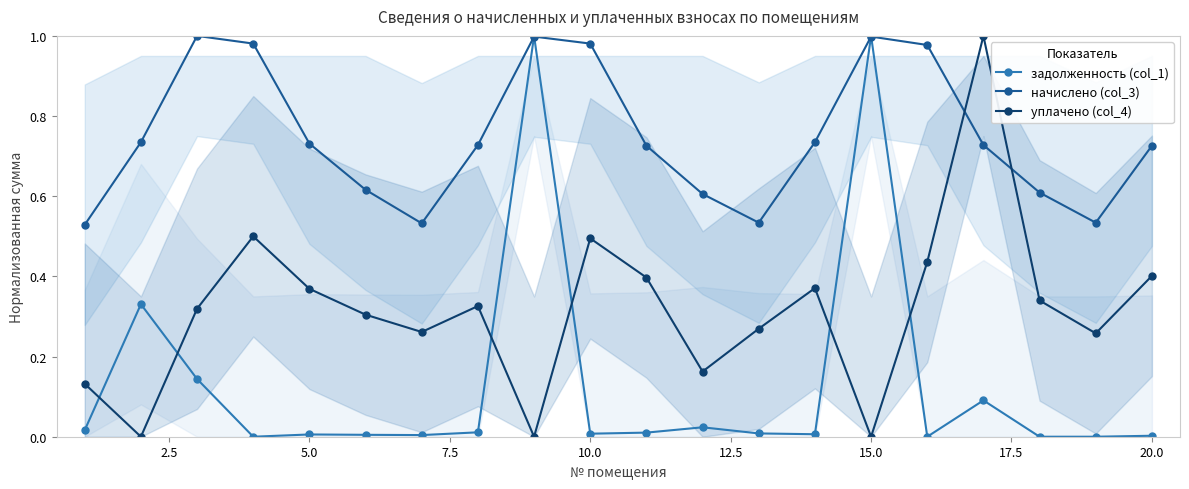

The задолженность (col_1) series shows 0.0 at 20.0. True or false?

True